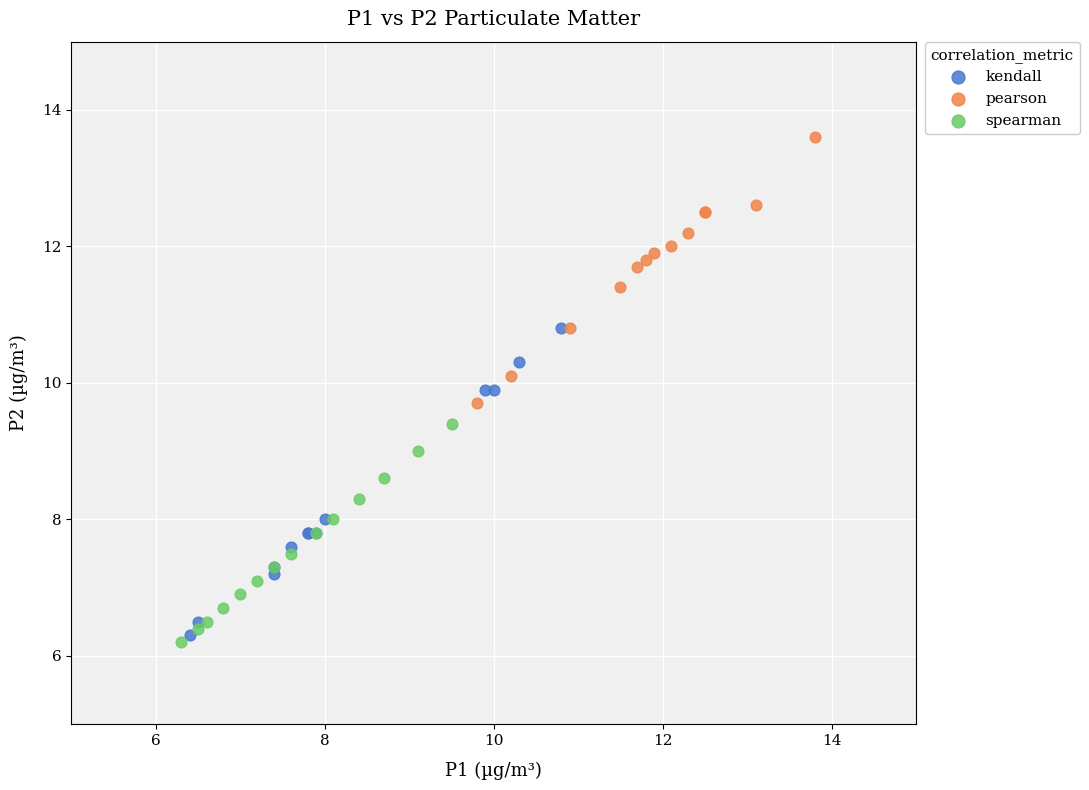

Which series contains the highest Y value?

pearson